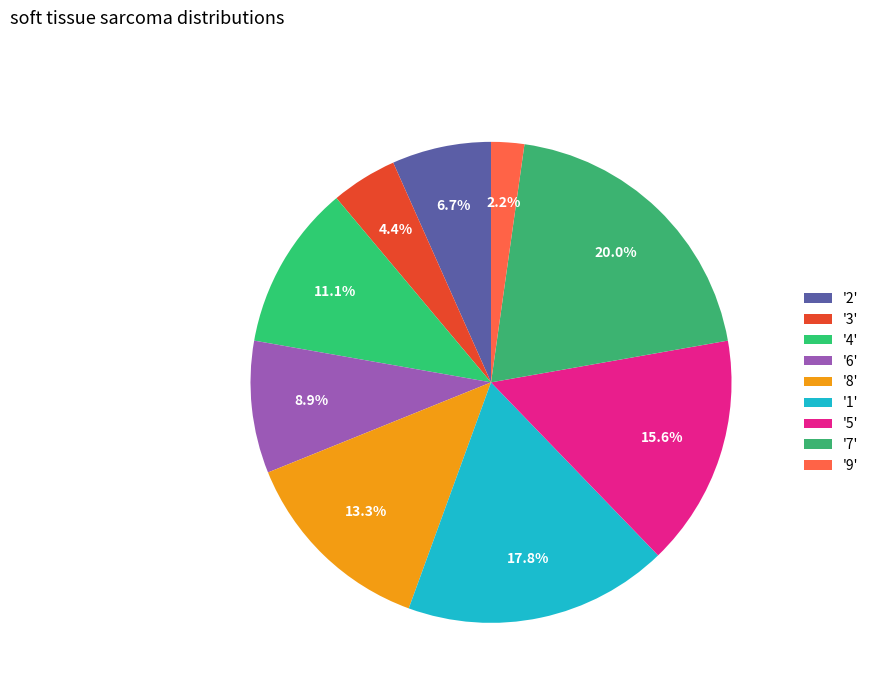

Which category has the biggest portion of the pie?

7